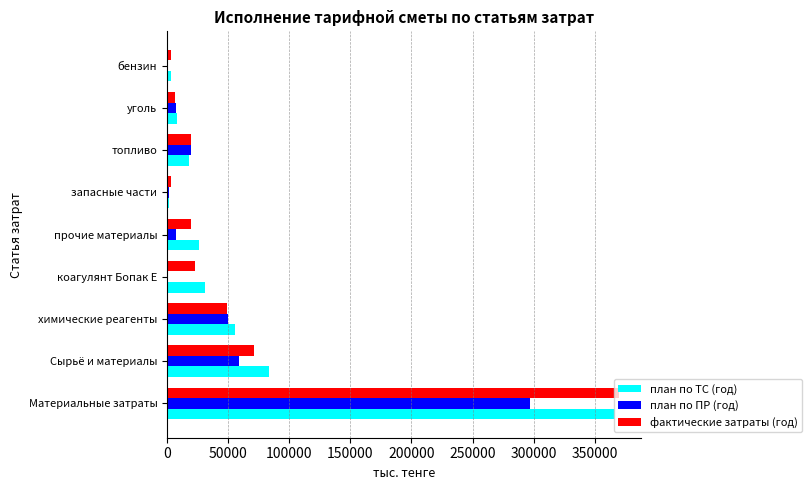

Which label corresponds to the largest value in the chart?

Материальные затраты